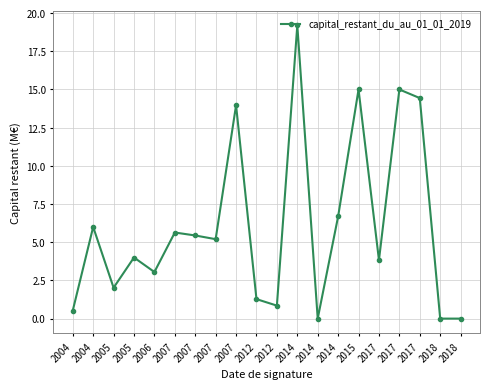

True or false: the data shows 0.9 at 2004.

False